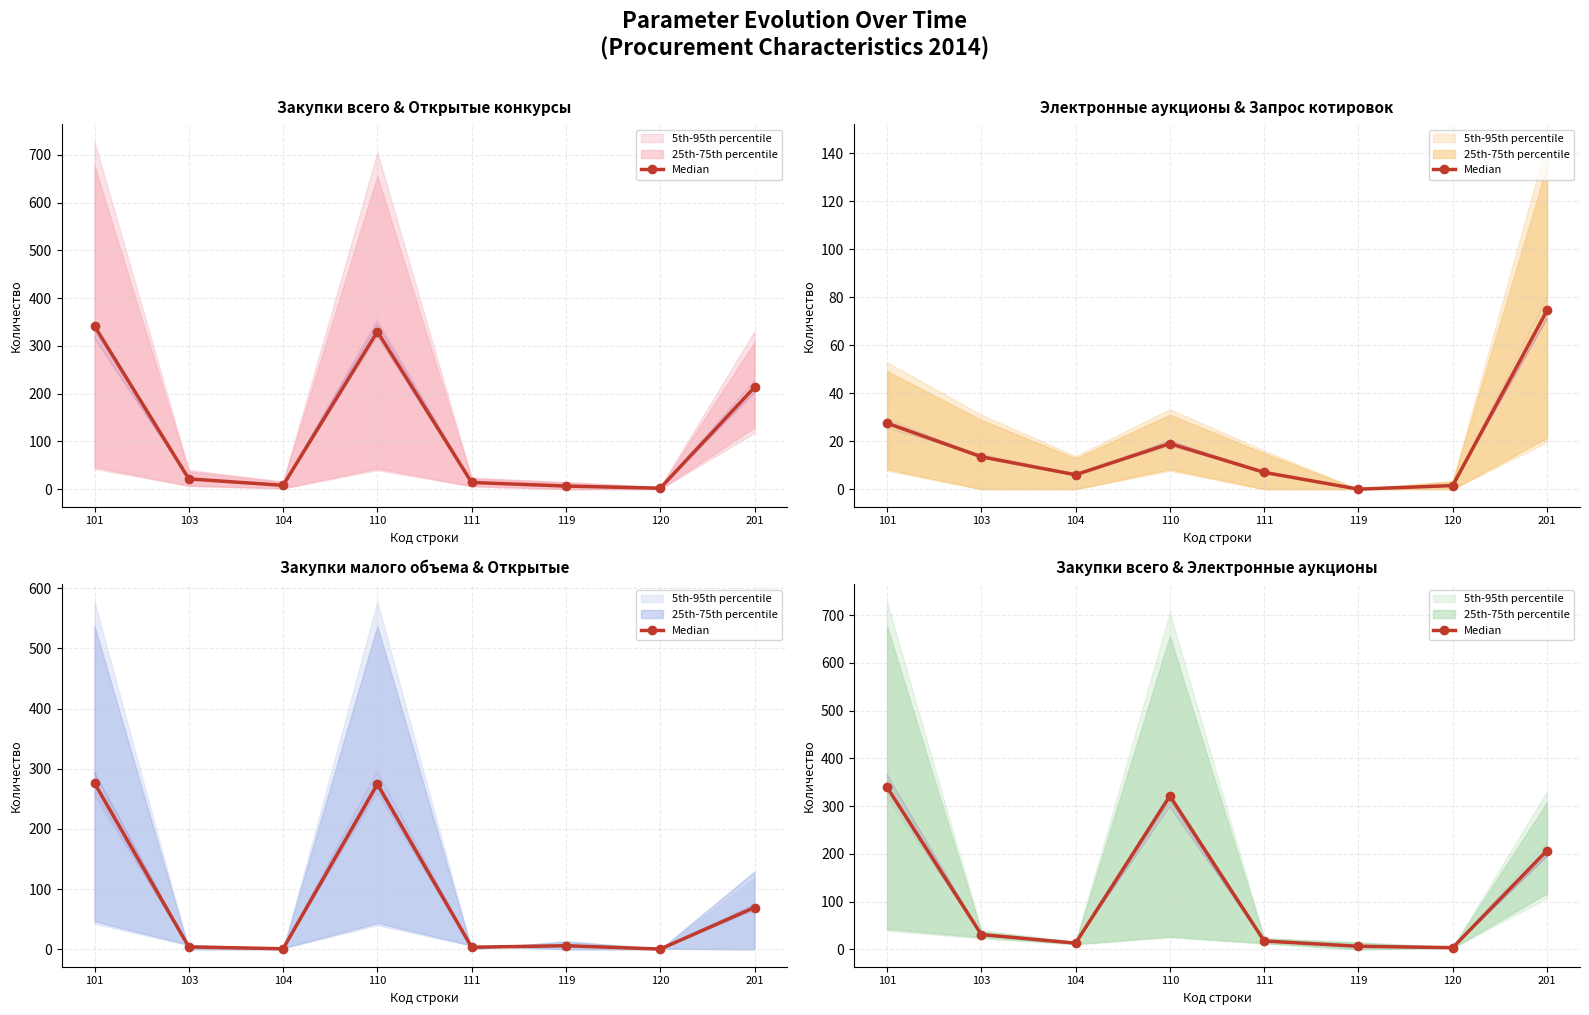

Reading left to right, extract all data points from this chart.

339.5	31.0	13.0	321.0	17.5	6.5	3.5	207.0